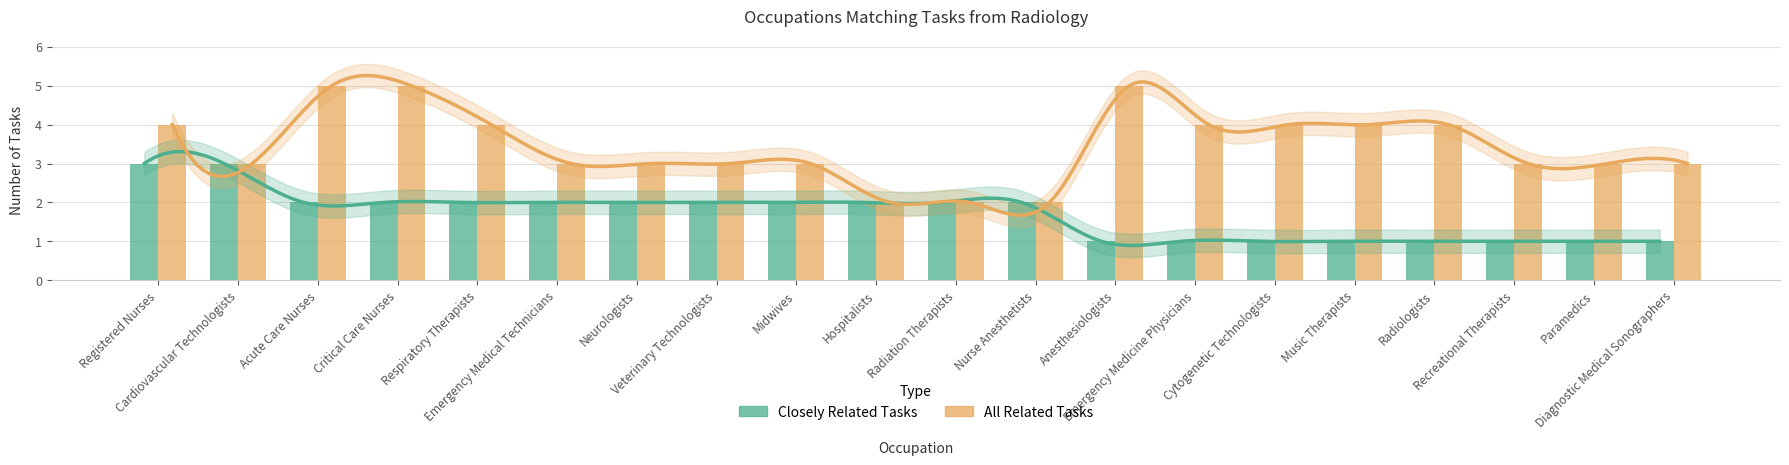

How many data points does each series have?

20